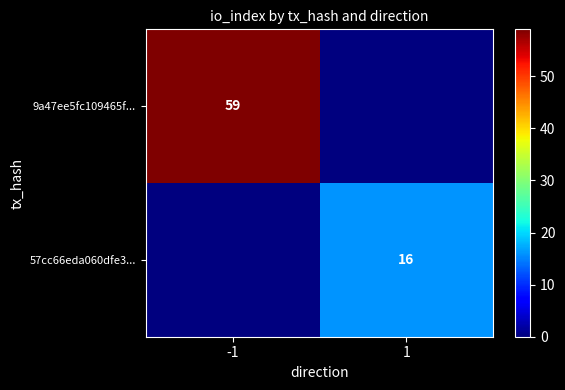

Is the value of 9a47ee5fc109465f... at -1 greater than the value of 57cc66eda060dfe3... at 1?

Yes